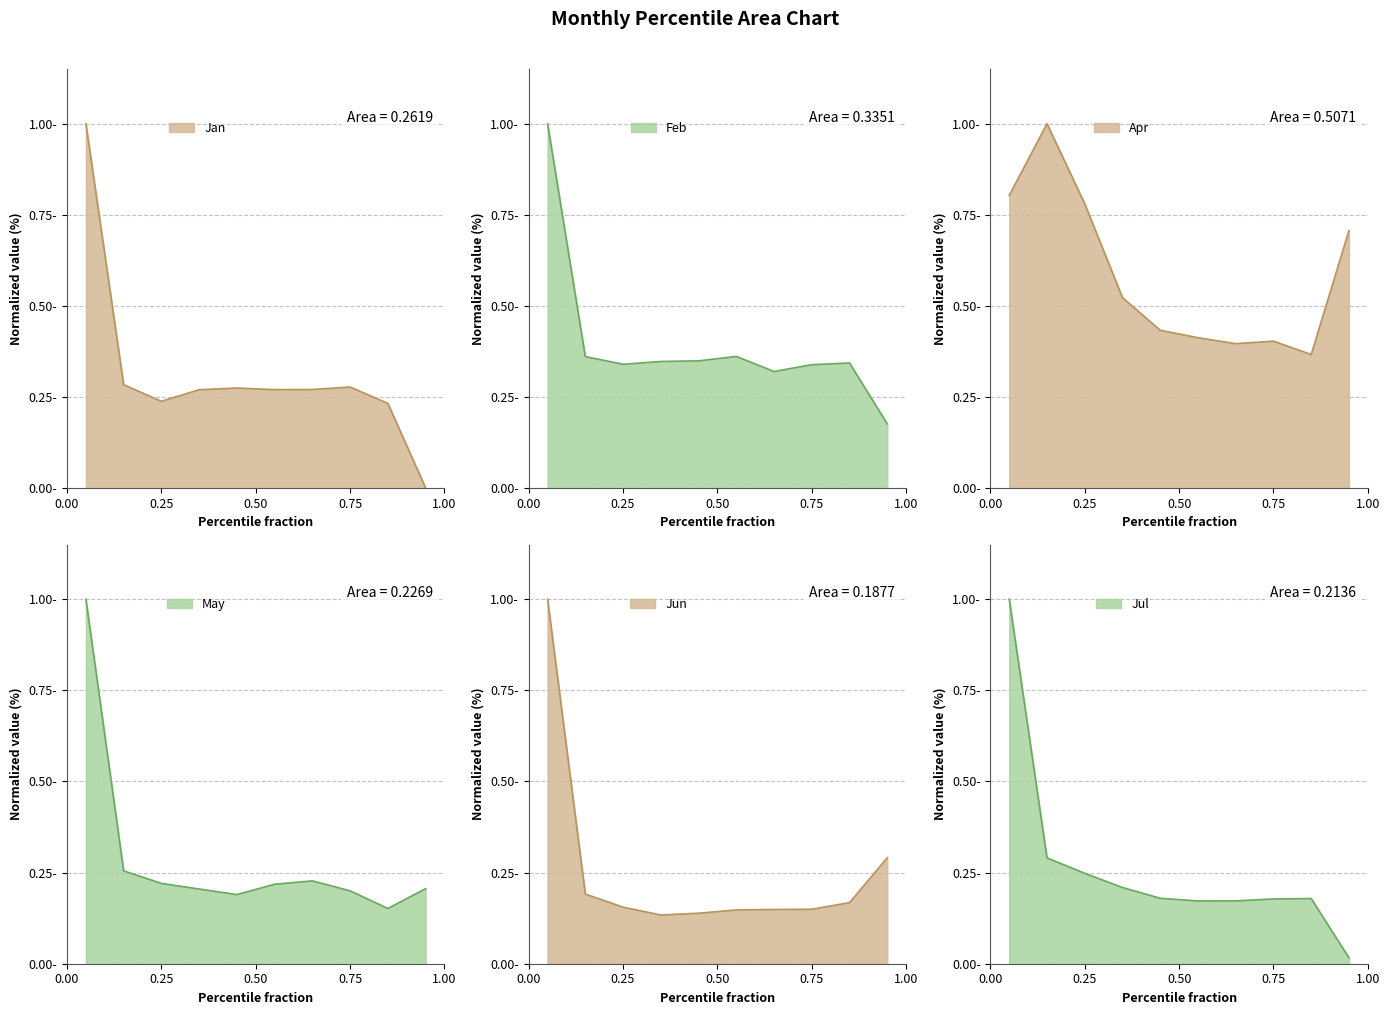

How many interior local valleys does the Feb series have?

2